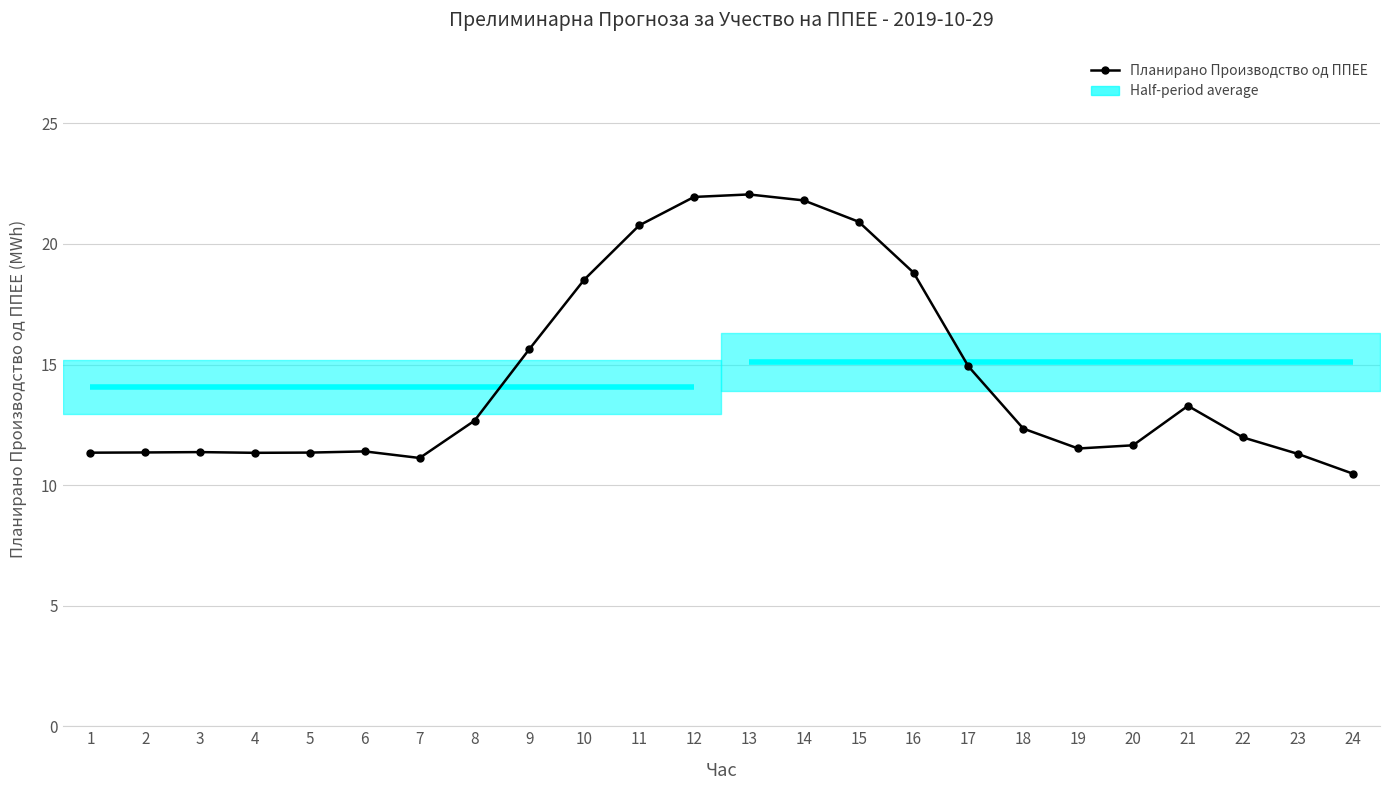

How many data points does each series have?

24